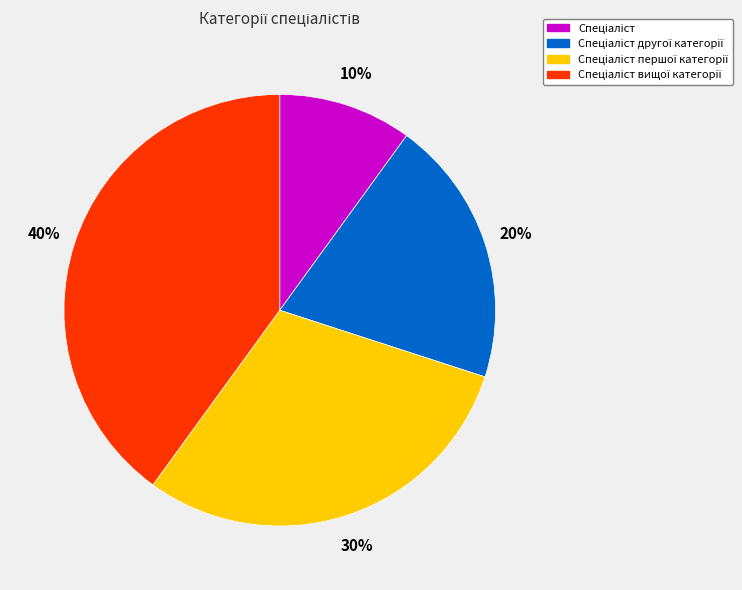

Is there a majority slice in this chart?

No